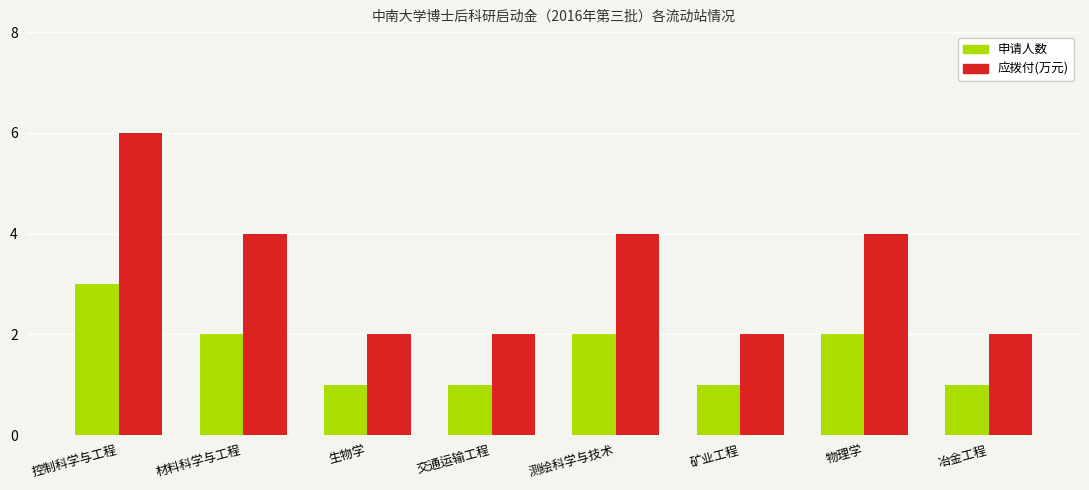

How many bars are there in total?

16